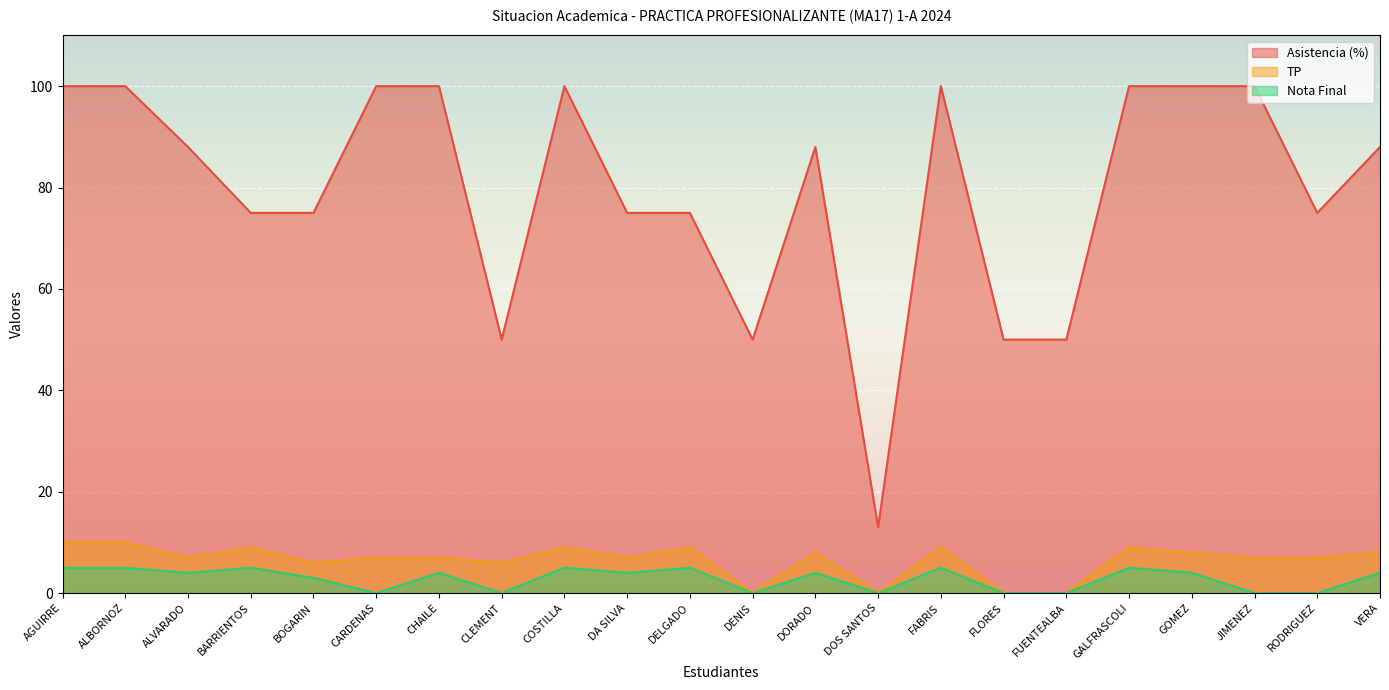

What is the average value of the TP series?

6